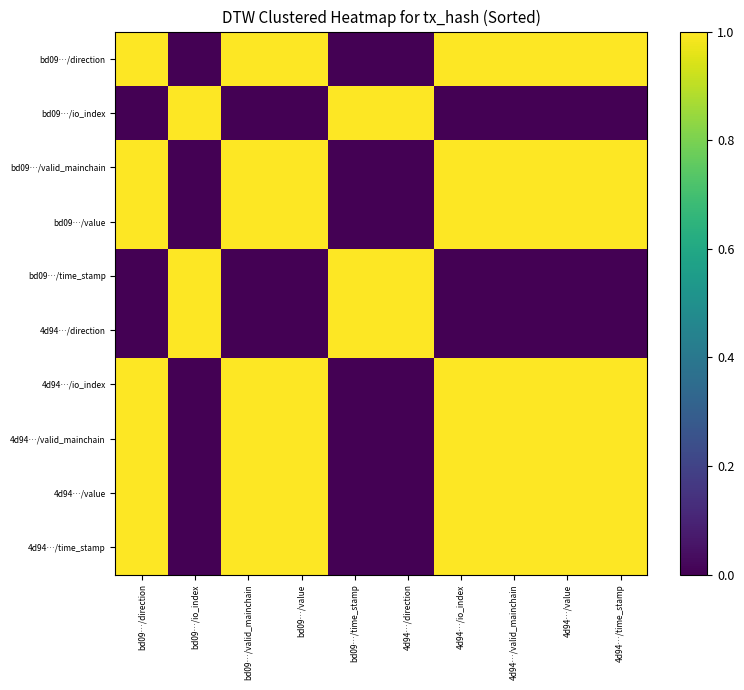

Reading left to right, list all the values displayed in this chart.

bd09…/direction: bd09…/direction=1	bd09…/io_index=0	bd09…/valid_mainchain=1	bd09…/value=1	bd09…/time_stamp=0	4d94…/direction=0	4d94…/io_index=1	4d94…/valid_mainchain=1	4d94…/value=1	4d94…/time_stamp=1
bd09…/io_index: bd09…/direction=0	bd09…/io_index=1	bd09…/valid_mainchain=0	bd09…/value=0	bd09…/time_stamp=1	4d94…/direction=1	4d94…/io_index=0	4d94…/valid_mainchain=0	4d94…/value=0	4d94…/time_stamp=0
bd09…/valid_mainchain: bd09…/direction=1	bd09…/io_index=0	bd09…/valid_mainchain=1	bd09…/value=1	bd09…/time_stamp=0	4d94…/direction=0	4d94…/io_index=1	4d94…/valid_mainchain=1	4d94…/value=1	4d94…/time_stamp=1
bd09…/value: bd09…/direction=1	bd09…/io_index=0	bd09…/valid_mainchain=1	bd09…/value=1	bd09…/time_stamp=0	4d94…/direction=0	4d94…/io_index=1	4d94…/valid_mainchain=1	4d94…/value=1	4d94…/time_stamp=1
bd09…/time_stamp: bd09…/direction=0	bd09…/io_index=1	bd09…/valid_mainchain=0	bd09…/value=0	bd09…/time_stamp=1	4d94…/direction=1	4d94…/io_index=0	4d94…/valid_mainchain=0	4d94…/value=0	4d94…/time_stamp=0
4d94…/direction: bd09…/direction=0	bd09…/io_index=1	bd09…/valid_mainchain=0	bd09…/value=0	bd09…/time_stamp=1	4d94…/direction=1	4d94…/io_index=0	4d94…/valid_mainchain=0	4d94…/value=0	4d94…/time_stamp=0
4d94…/io_index: bd09…/direction=1	bd09…/io_index=0	bd09…/valid_mainchain=1	bd09…/value=1	bd09…/time_stamp=0	4d94…/direction=0	4d94…/io_index=1	4d94…/valid_mainchain=1	4d94…/value=1	4d94…/time_stamp=1
4d94…/valid_mainchain: bd09…/direction=1	bd09…/io_index=0	bd09…/valid_mainchain=1	bd09…/value=1	bd09…/time_stamp=0	4d94…/direction=0	4d94…/io_index=1	4d94…/valid_mainchain=1	4d94…/value=1	4d94…/time_stamp=1
4d94…/value: bd09…/direction=1	bd09…/io_index=0	bd09…/valid_mainchain=1	bd09…/value=1	bd09…/time_stamp=0	4d94…/direction=0	4d94…/io_index=1	4d94…/valid_mainchain=1	4d94…/value=1	4d94…/time_stamp=1
4d94…/time_stamp: bd09…/direction=1	bd09…/io_index=0	bd09…/valid_mainchain=1	bd09…/value=1	bd09…/time_stamp=0	4d94…/direction=0	4d94…/io_index=1	4d94…/valid_mainchain=1	4d94…/value=1	4d94…/time_stamp=1